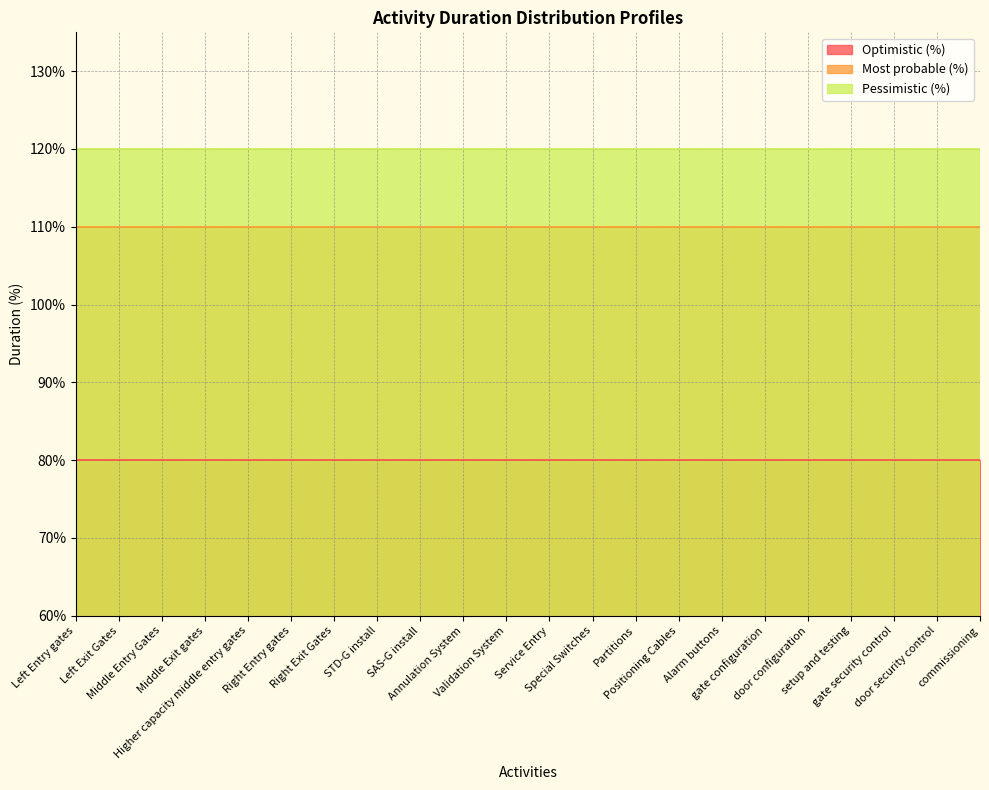

Between Higher capacity middle entry gates and Right Entry gates, which series saw the biggest shift?

Optimistic (%)